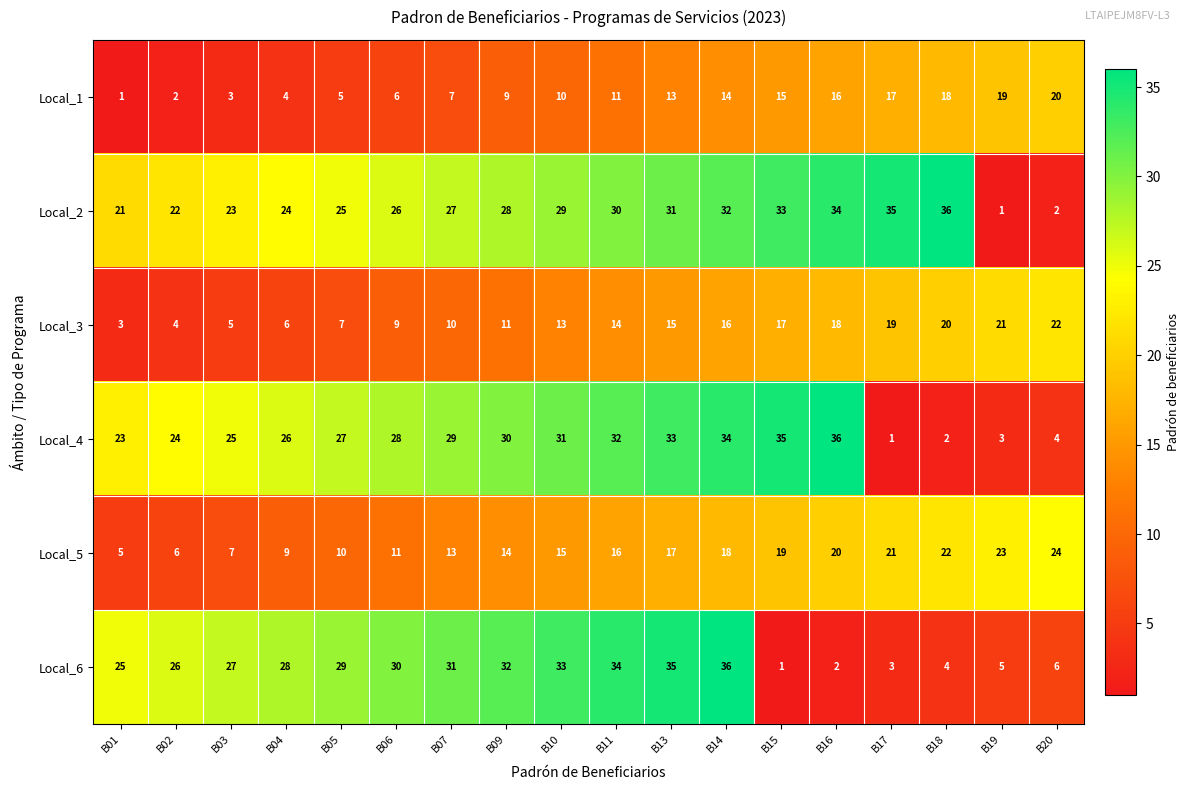

What is the difference between the second highest and minimum values in the Local_1 series?

18